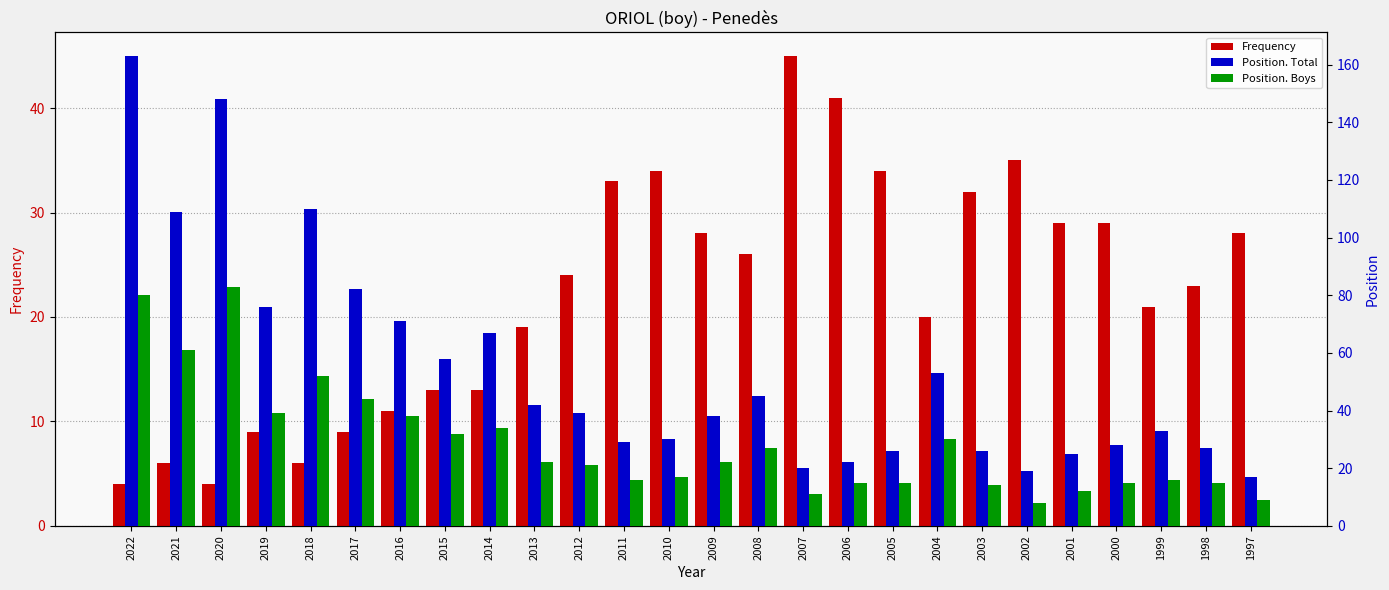

Read the Position. Boys value at 2016.

38